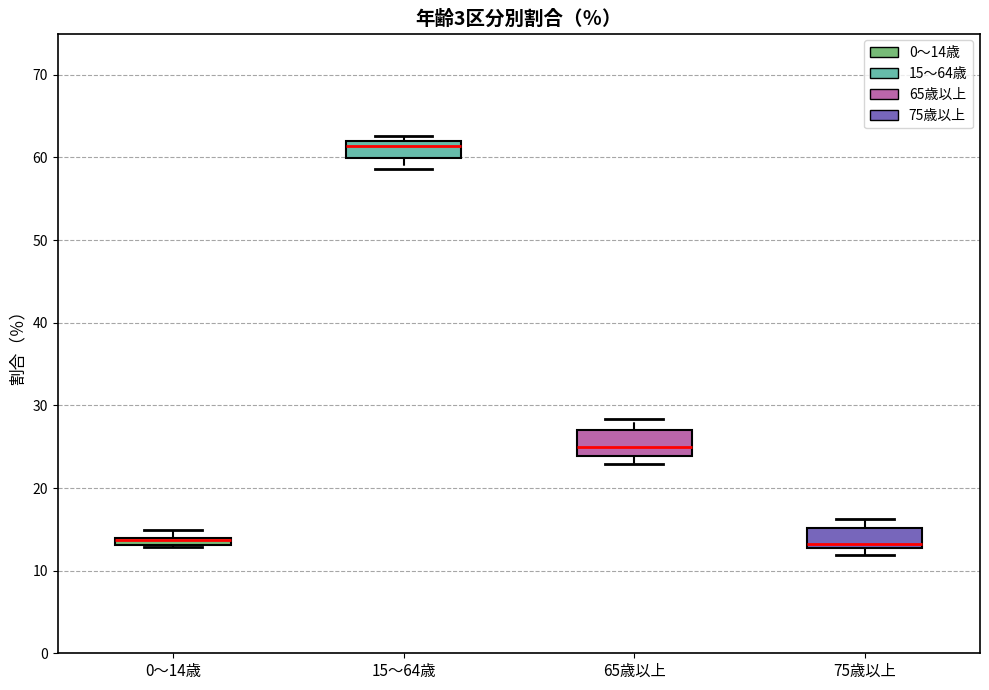

Where is the upper edge of the box for 75歳以上 on the y-axis? The values are not printed on the chart, so give them approximately, as read against the axis.

15